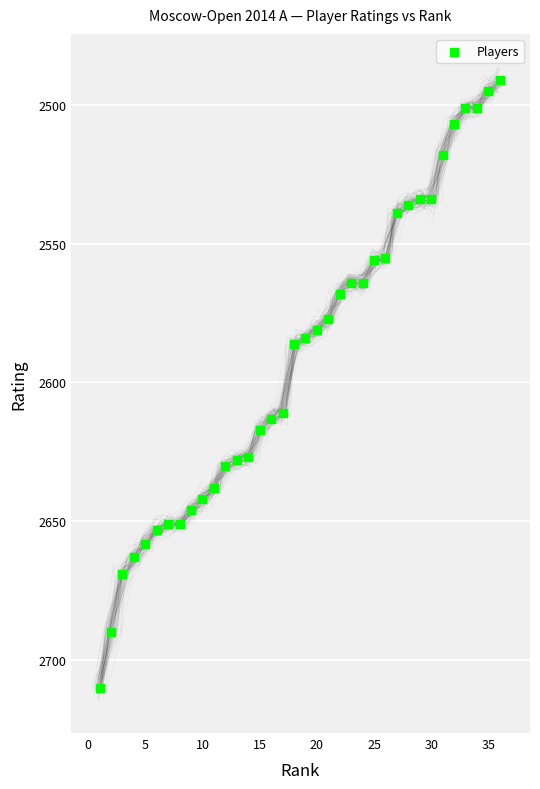

What is the range of Y values (max minus min)?

219